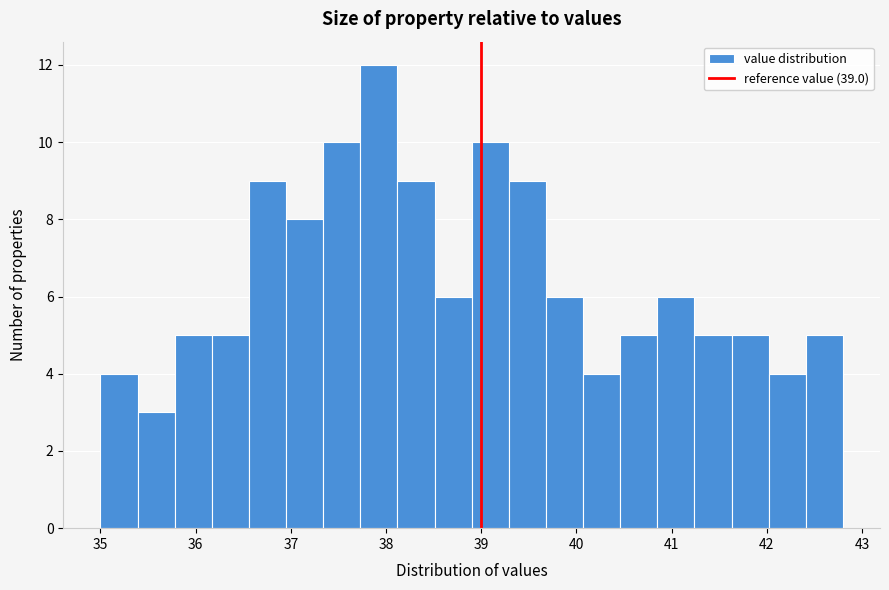

Read against the x-axis, roughly where is the centre of the tallest bar?

37.9